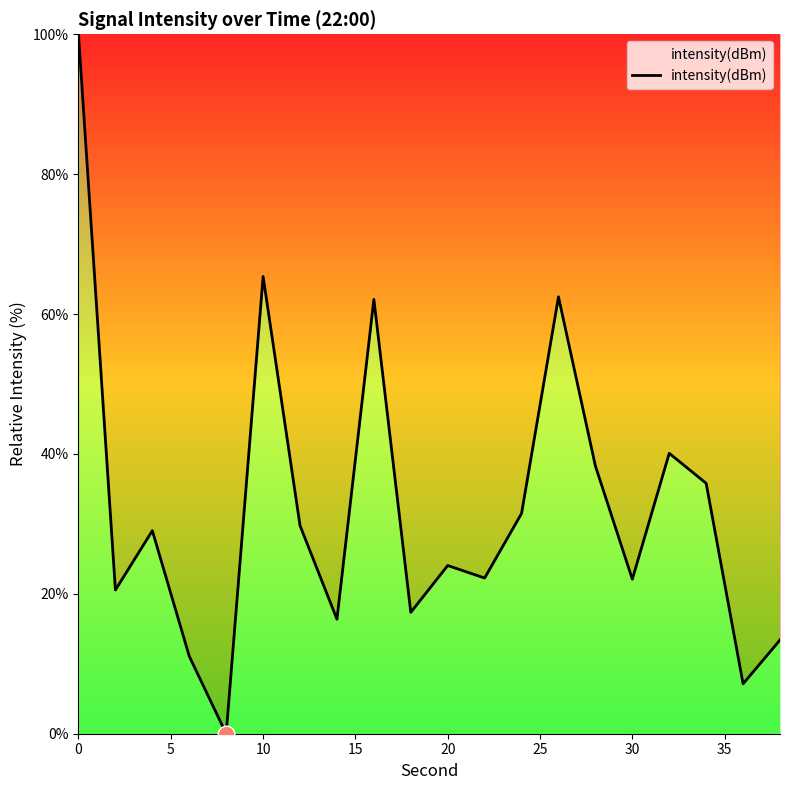

What is the greatest value displayed?

100.0